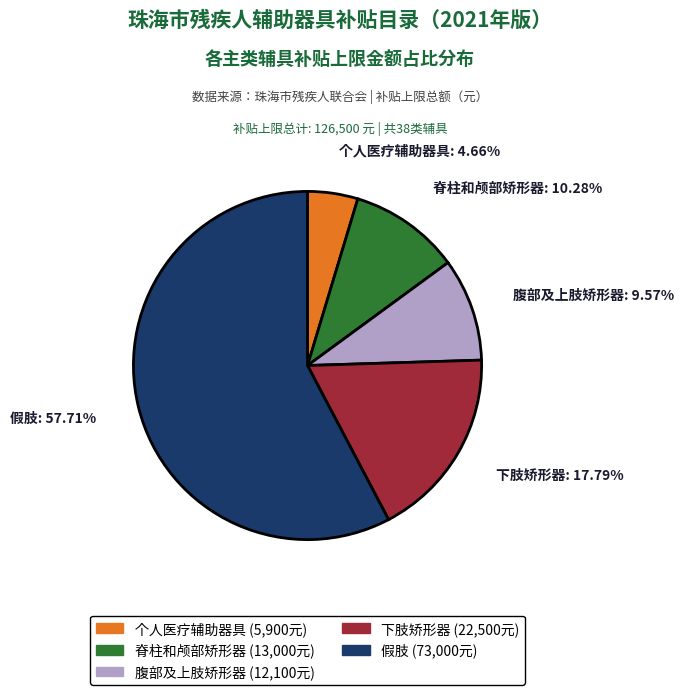

Is there any slice that represents more than half of the pie?

Yes